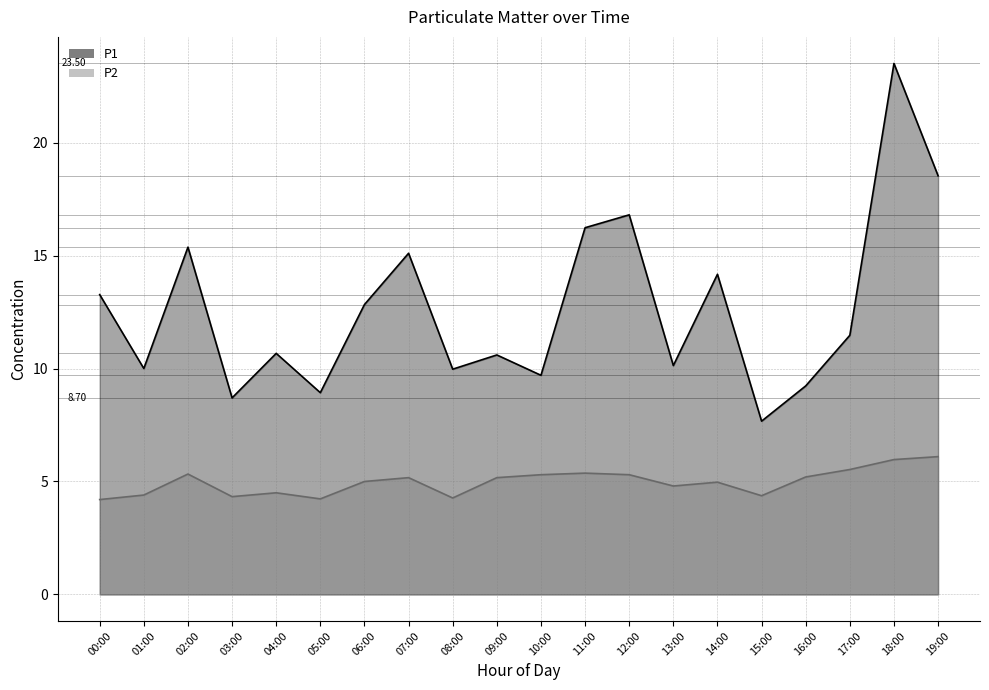

Does the chart have visible grid lines?

Yes